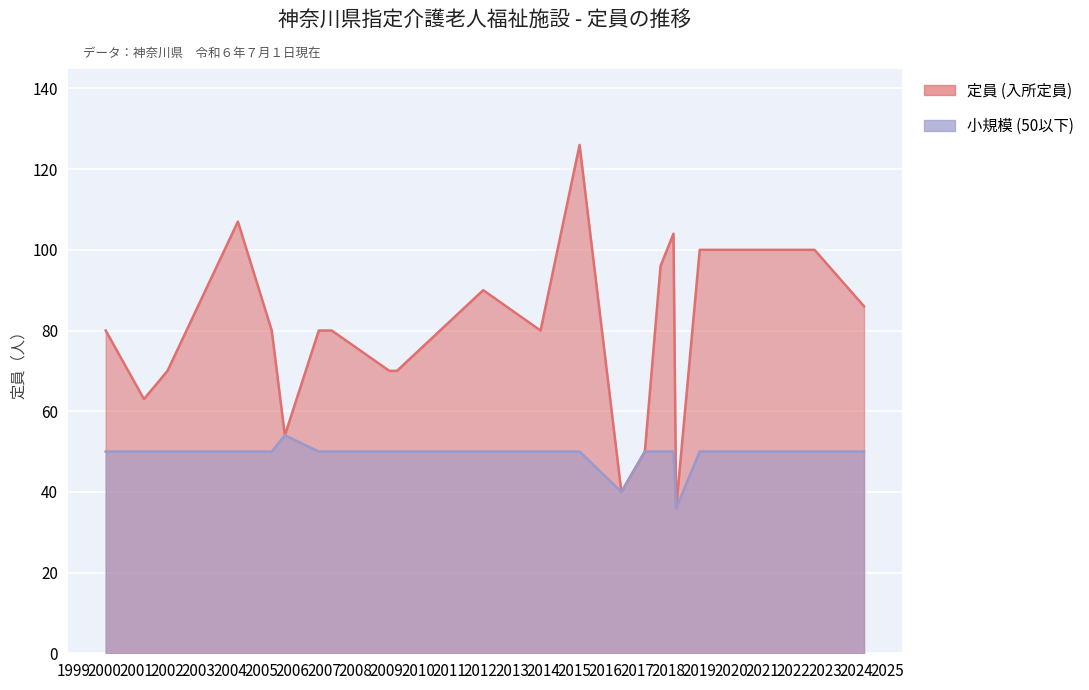

At which label does 小規模 (50以下) first exceed 50?

2005-10-01